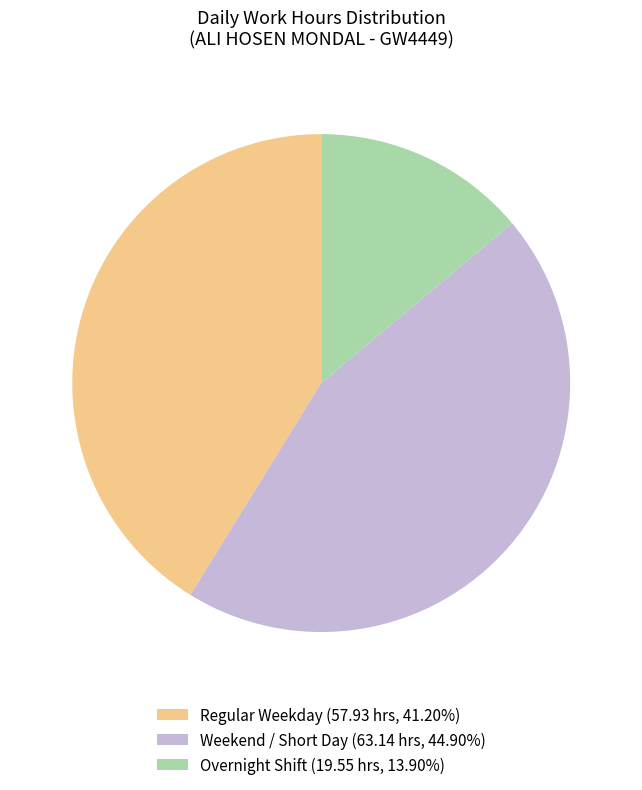

What is the ratio of the value at Weekend / Short Day (63.14 hrs, 44.90%) to the value at Regular Weekday (57.93 hrs, 41.20%)?

1.1